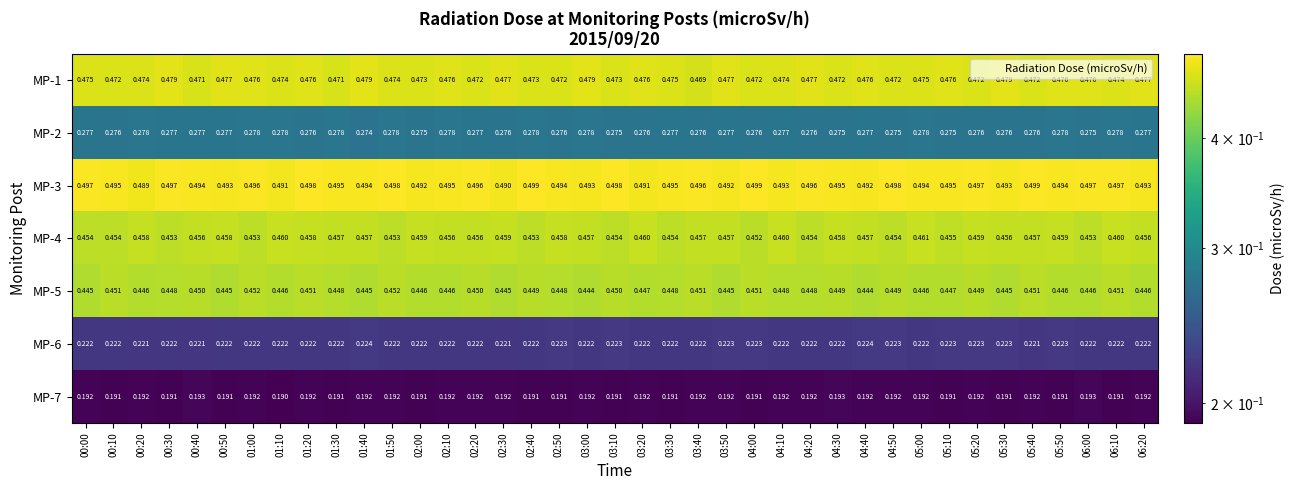

Is the value of MP-4 at 03:10 greater than the value of MP-1 at 00:40?

No